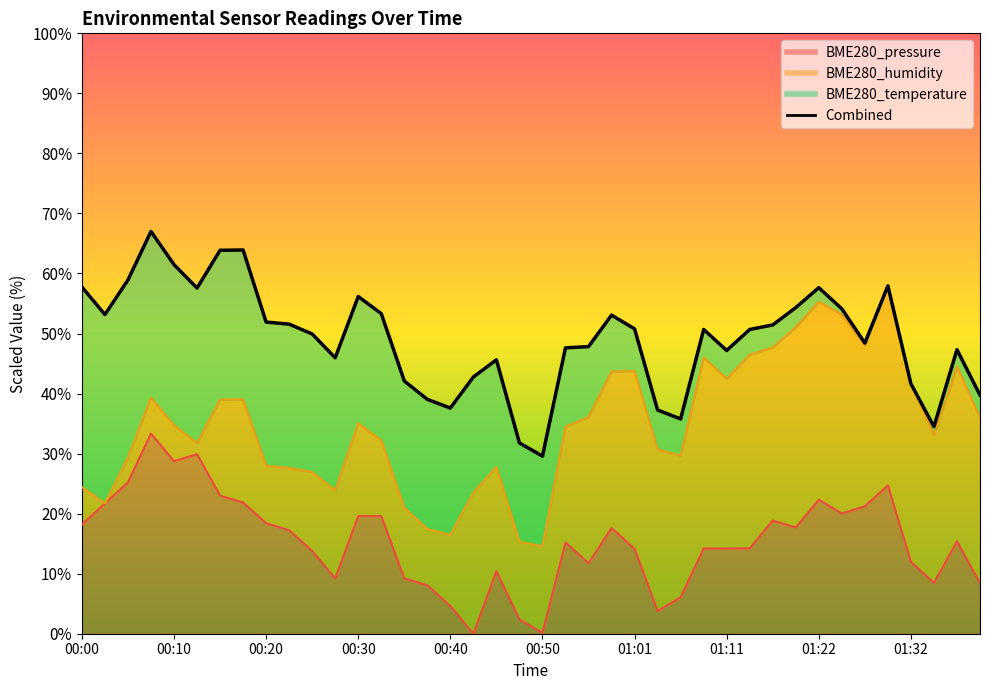

Does the chart have visible grid lines?

No